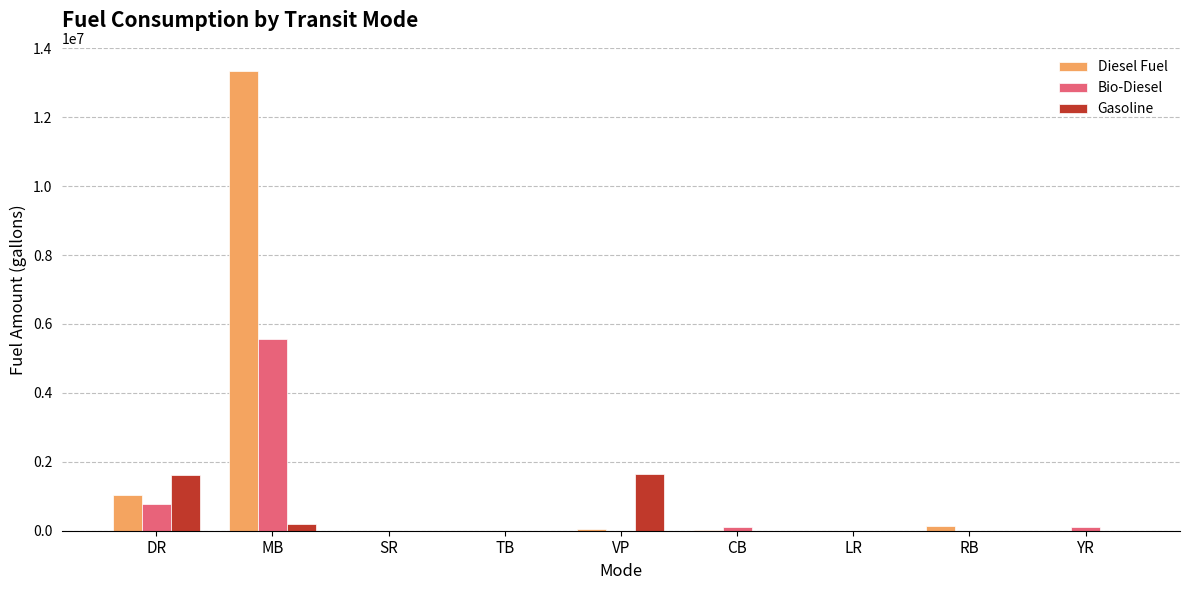

Between MB and VP, which series saw the biggest shift?

Diesel Fuel